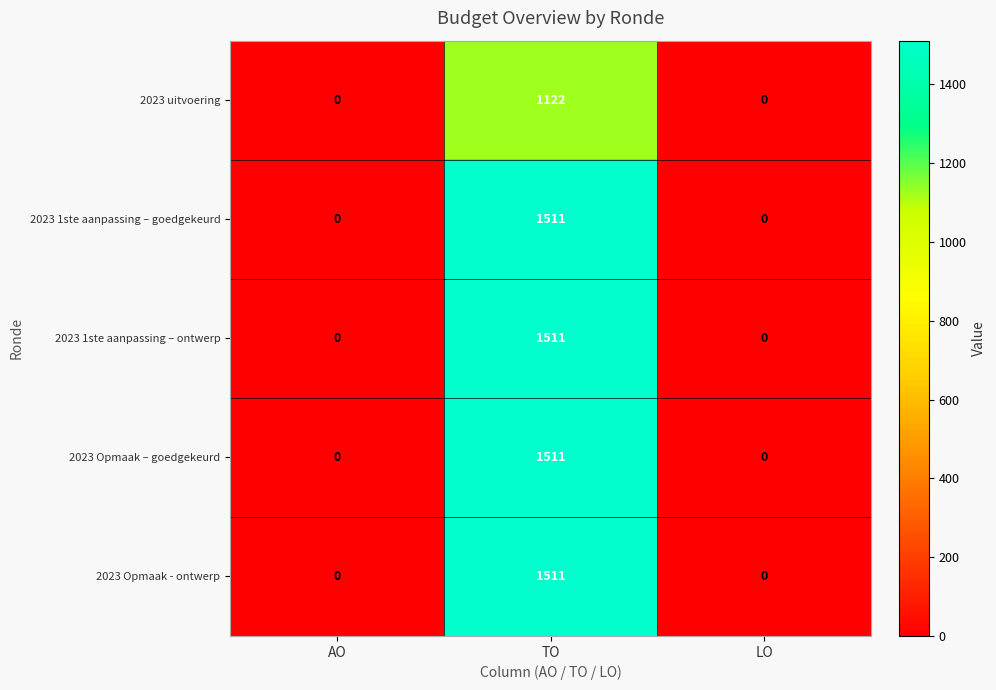

How many data points in 2023 Opmaak - ontwerp are above 0?

1